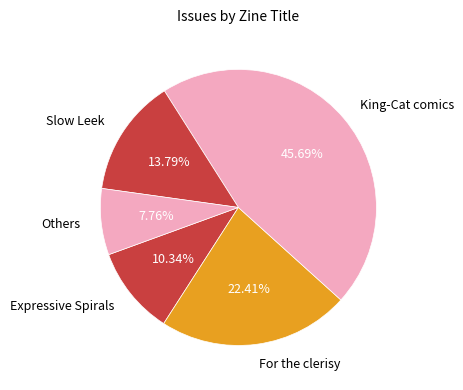

What percentage is the For the clerisy slice, to the nearest percent?

22%